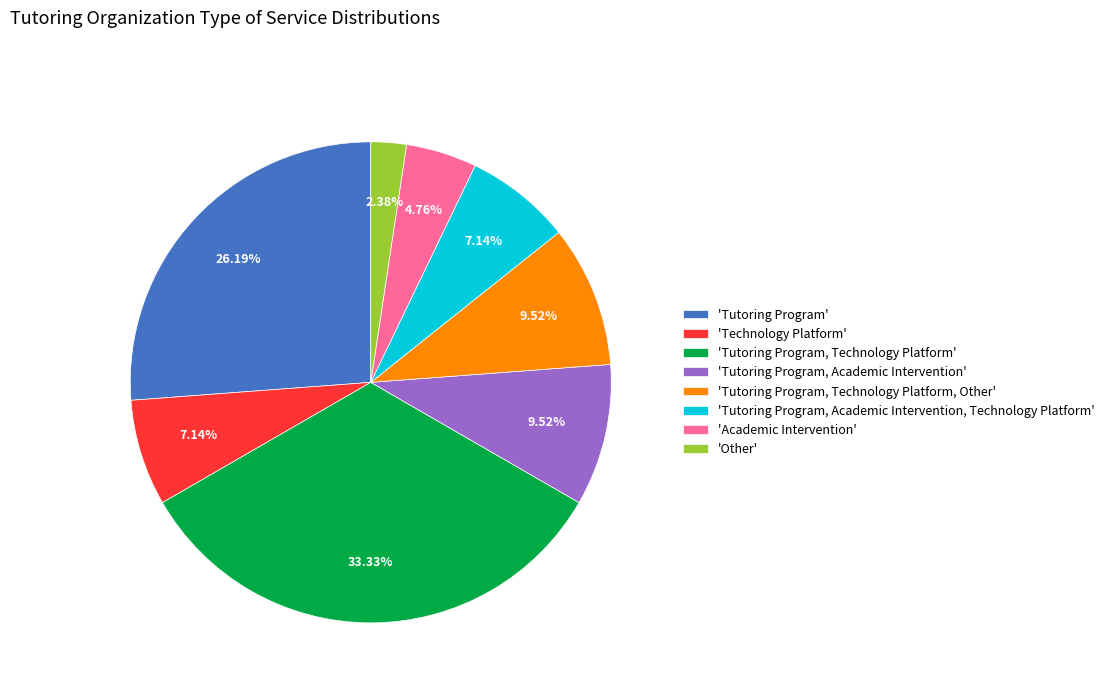

How many slices are in this pie chart?

8